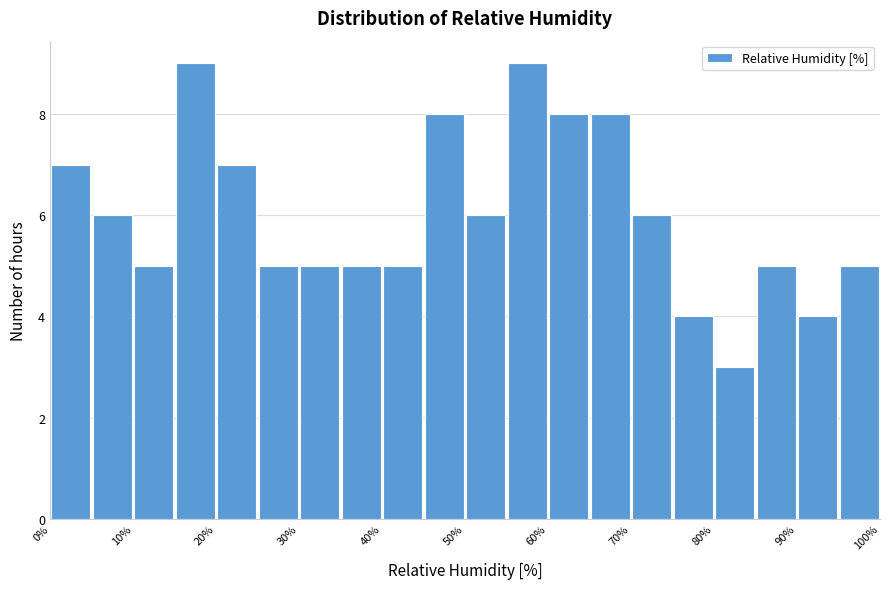

Reading left to right, transcribe this chart: for each bar, give the range it covers on the x-axis and its height. The values are not printed on the chart, so give them approximately, as read against the axis.

0 to 5: 7
5 to 10: 6
10 to 15: 5
15 to 20: 9
20 to 25: 7
25 to 30: 5
30 to 35: 5
35 to 40: 5
40 to 45: 5
45 to 50: 8
50 to 55: 6
55 to 60: 9
60 to 65: 8
65 to 70: 8
70 to 75: 6
75 to 80: 4
80 to 85: 3
85 to 90: 5
90 to 95: 4
95 to 100: 5